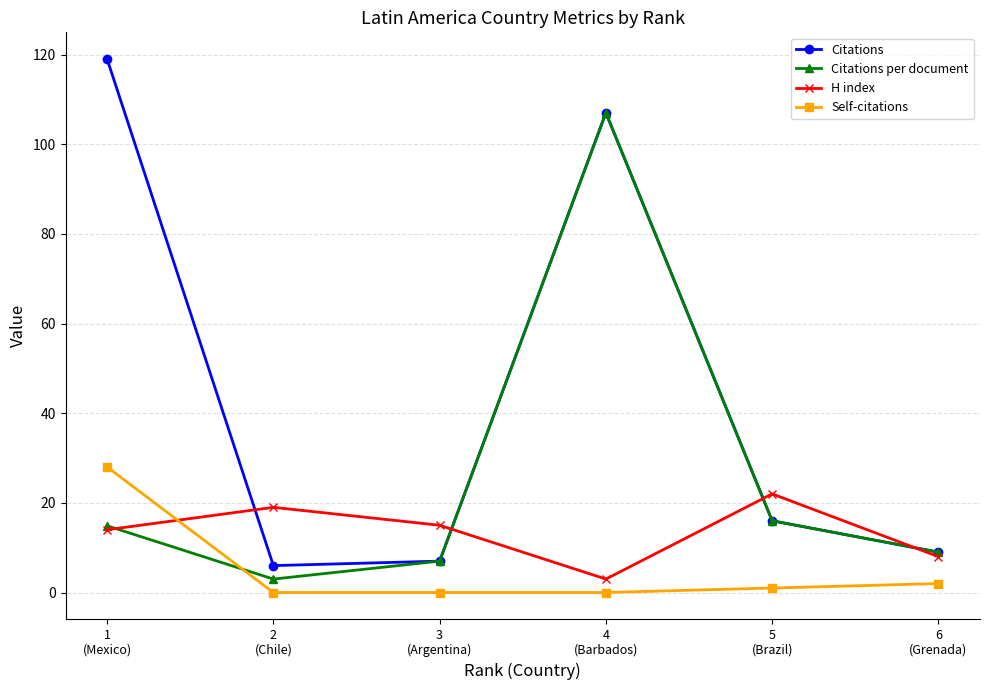

Is it true that Citations equals 16.0 at 5
(Brazil)?

True